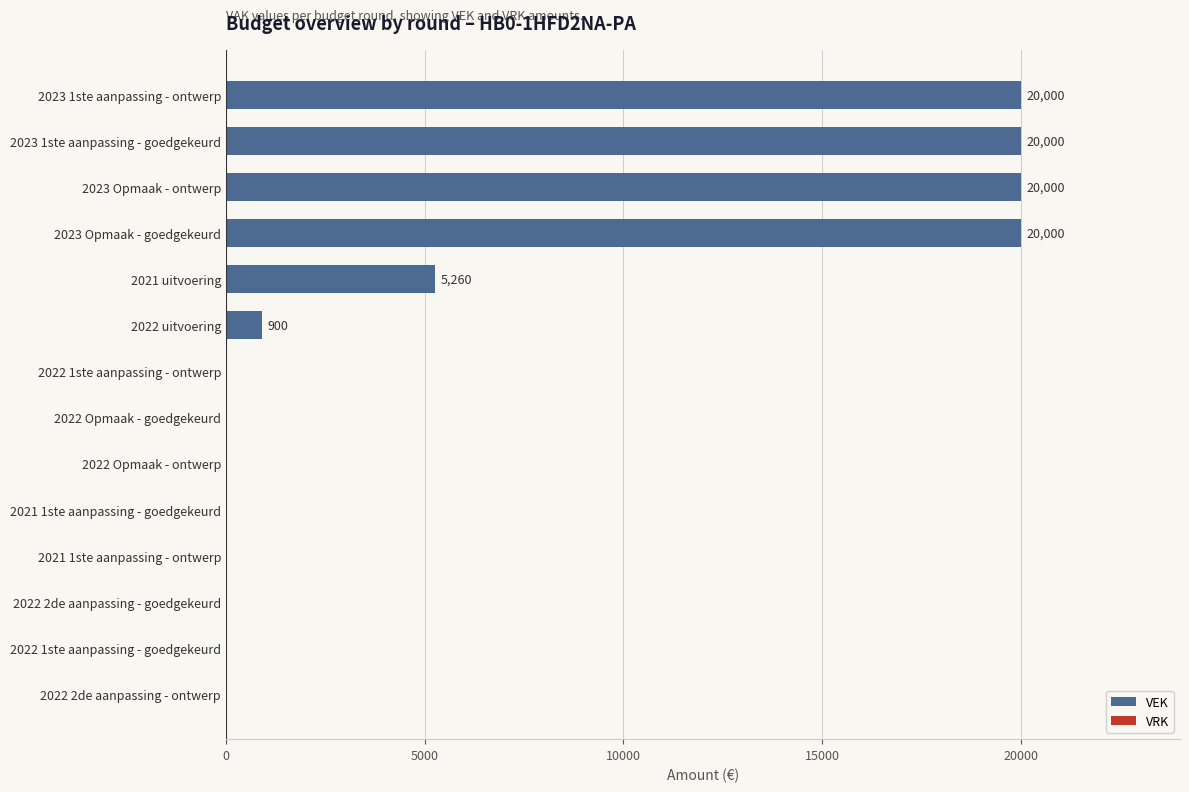

Is it true that the value at 2023 1ste aanpassing - ontwerp is 34789?

False